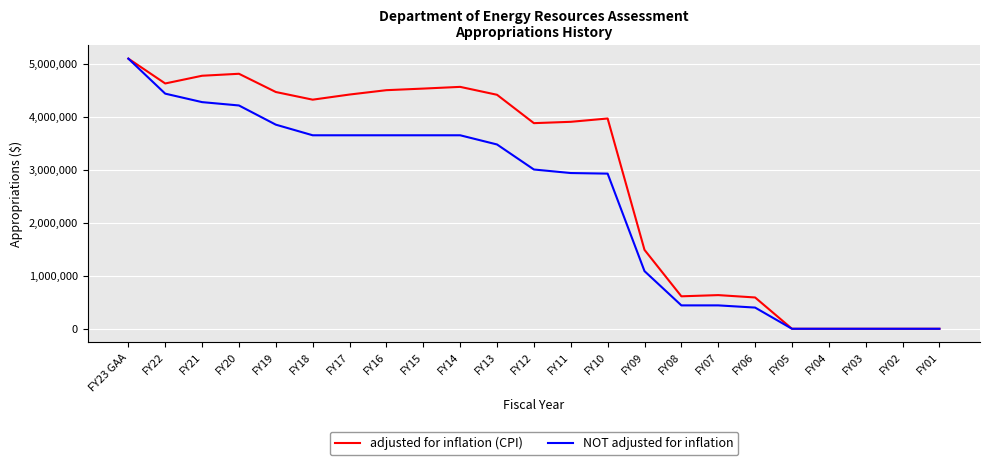

The value of adjusted for inflation (CPI) at FY08 is 304155. True or false?

False